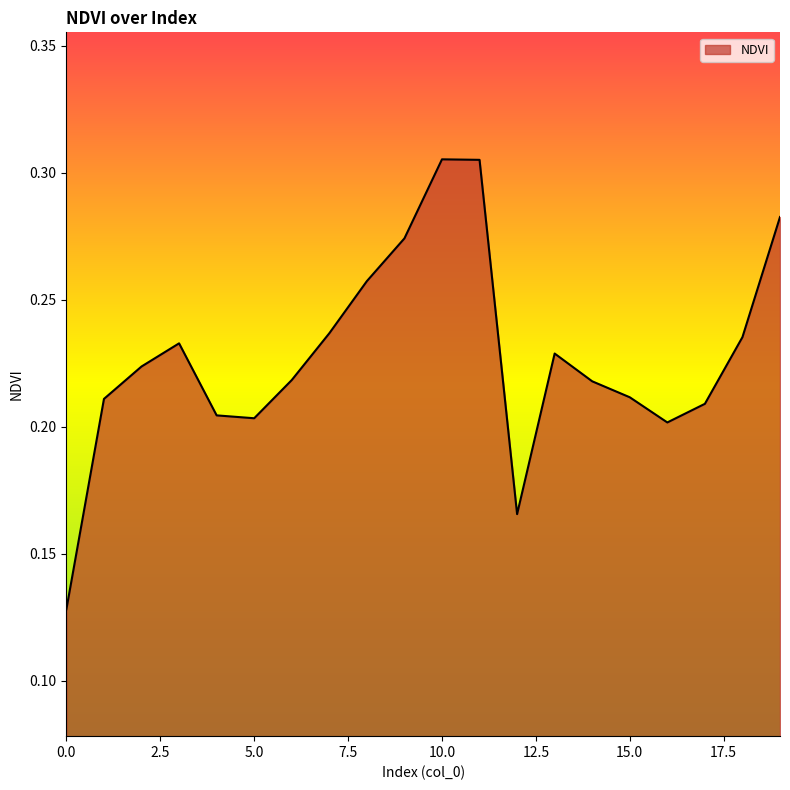

Reading left to right, what are all the values shown in this chart?

0.1	0.2	0.2	0.2	0.2	0.2	0.2	0.2	0.3	0.3	0.3	0.3	0.2	0.2	0.2	0.2	0.2	0.2	0.2	0.3